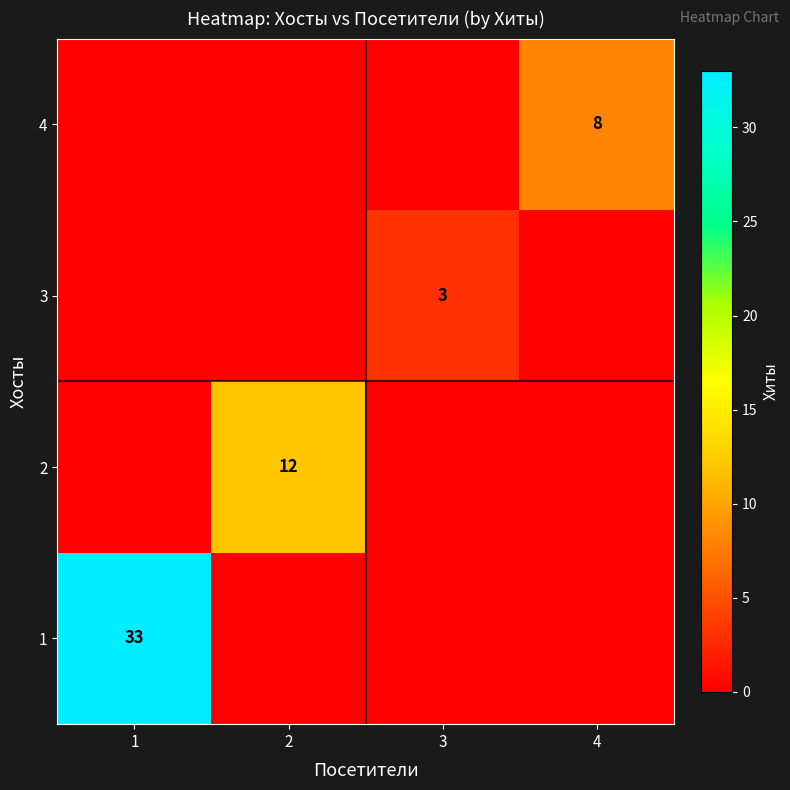

Which has a higher value, 2 or 1?

1